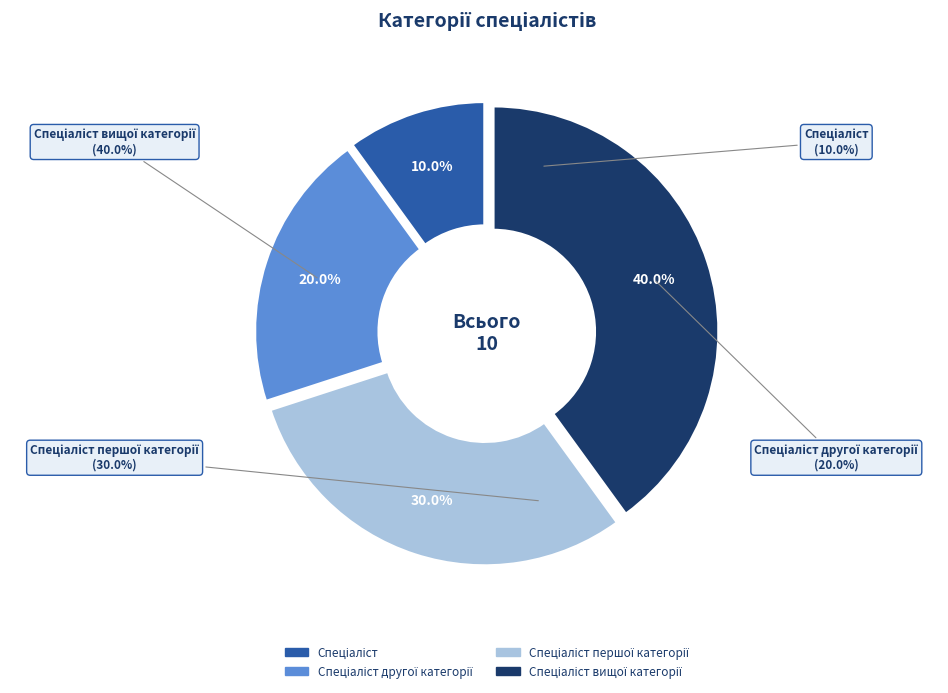

What is the largest slice in the pie chart?

Спеціаліст вищої категорії